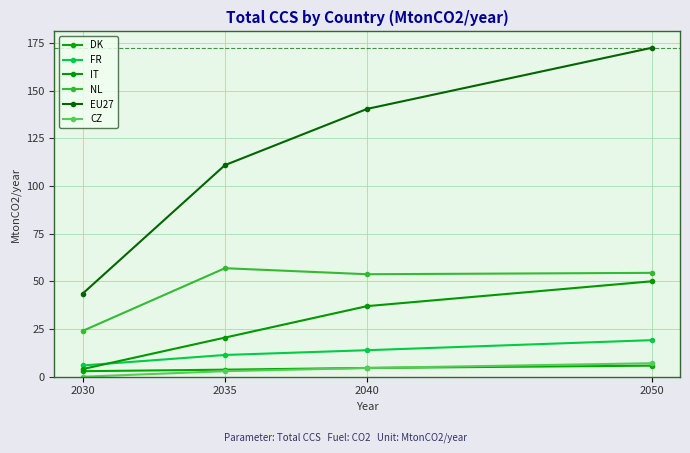

Which series has the widest spread of values?

EU27